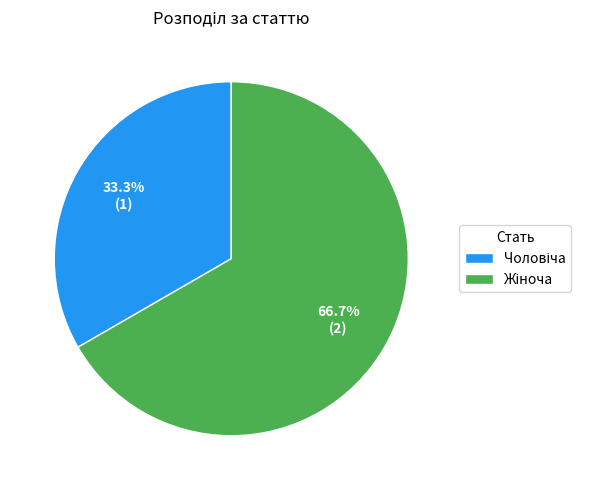

Is there any slice that represents more than half of the pie?

Yes